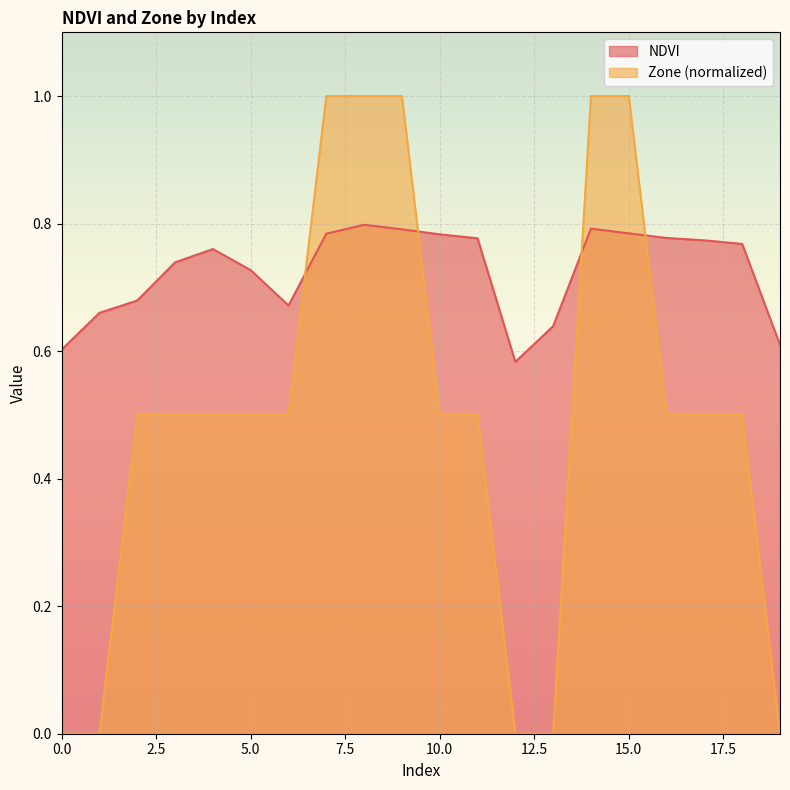

What is the difference between the highest and lowest values at 9?

0.2